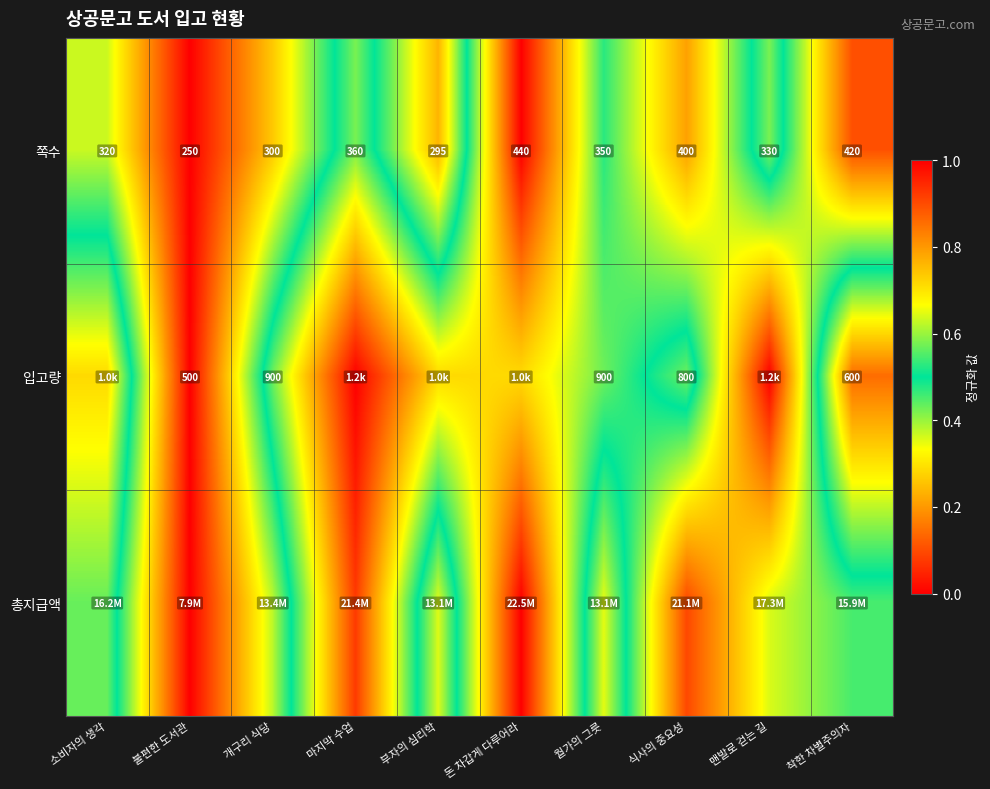

Which has a higher value, 식사의 중요성 or 부자의 심리학?

식사의 중요성